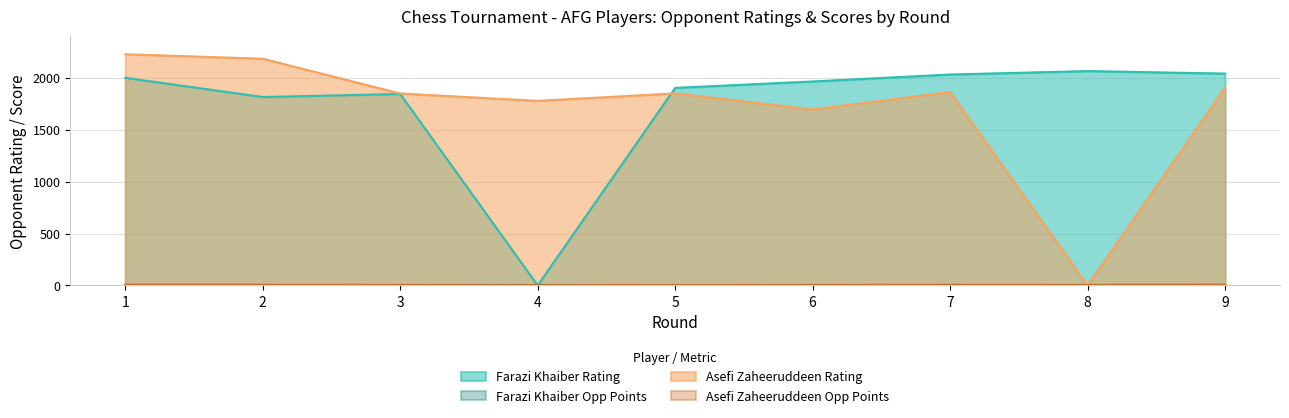

Which series has the widest spread of values?

Asefi Zaheeruddeen Rating